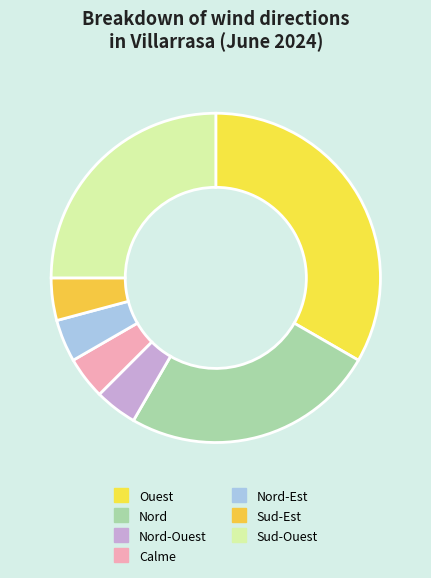

Count the number of slices in the pie.

7